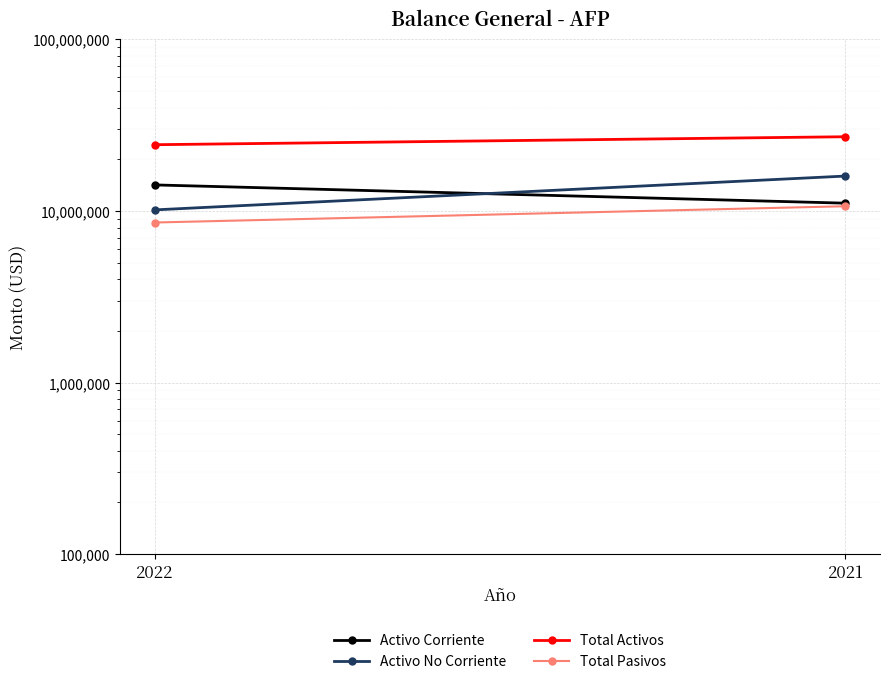

The Total Pasivos series shows 5937333 at 2022. True or false?

False